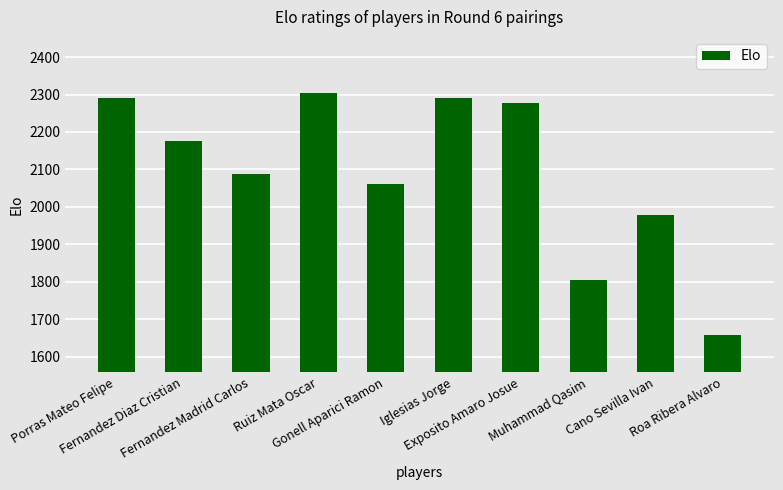

What is the change in value from Fernandez Madrid Carlos to Iglesias Jorge?

+204